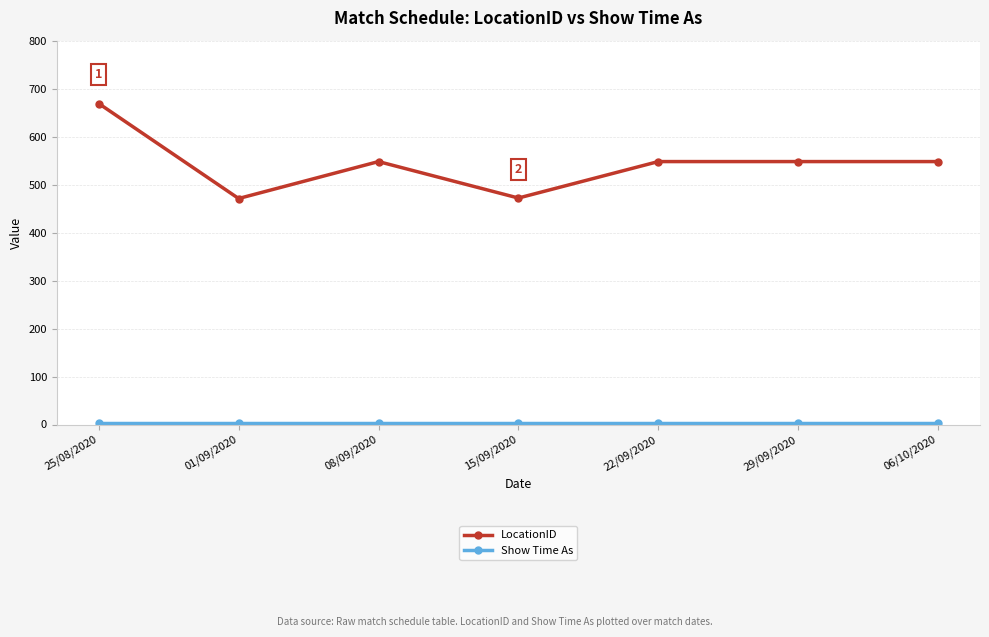

Where is the first local minimum for LocationID?

01/09/2020